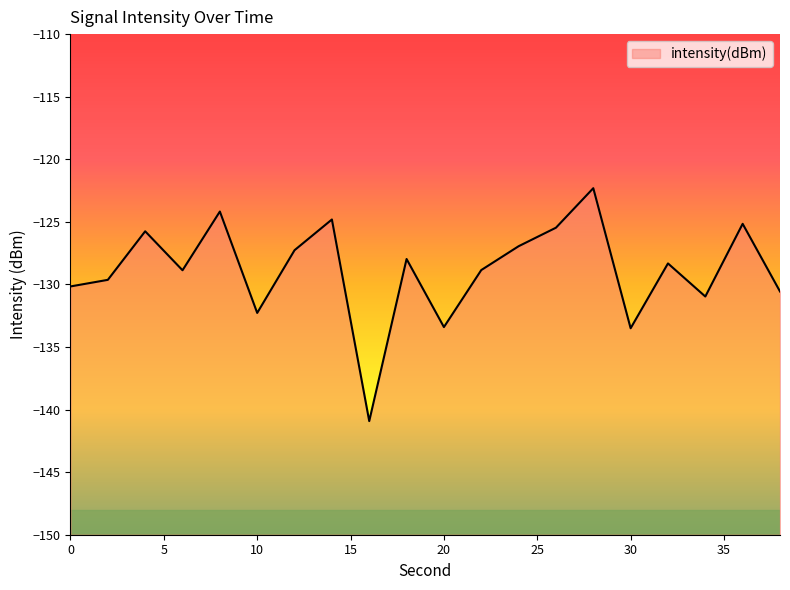

List the labels in order of value, smallest first.

16, 30, 20, 10, 34, 38, 0, 2, 6, 22, 32, 18, 12, 24, 4, 26, 36, 14, 8, 28